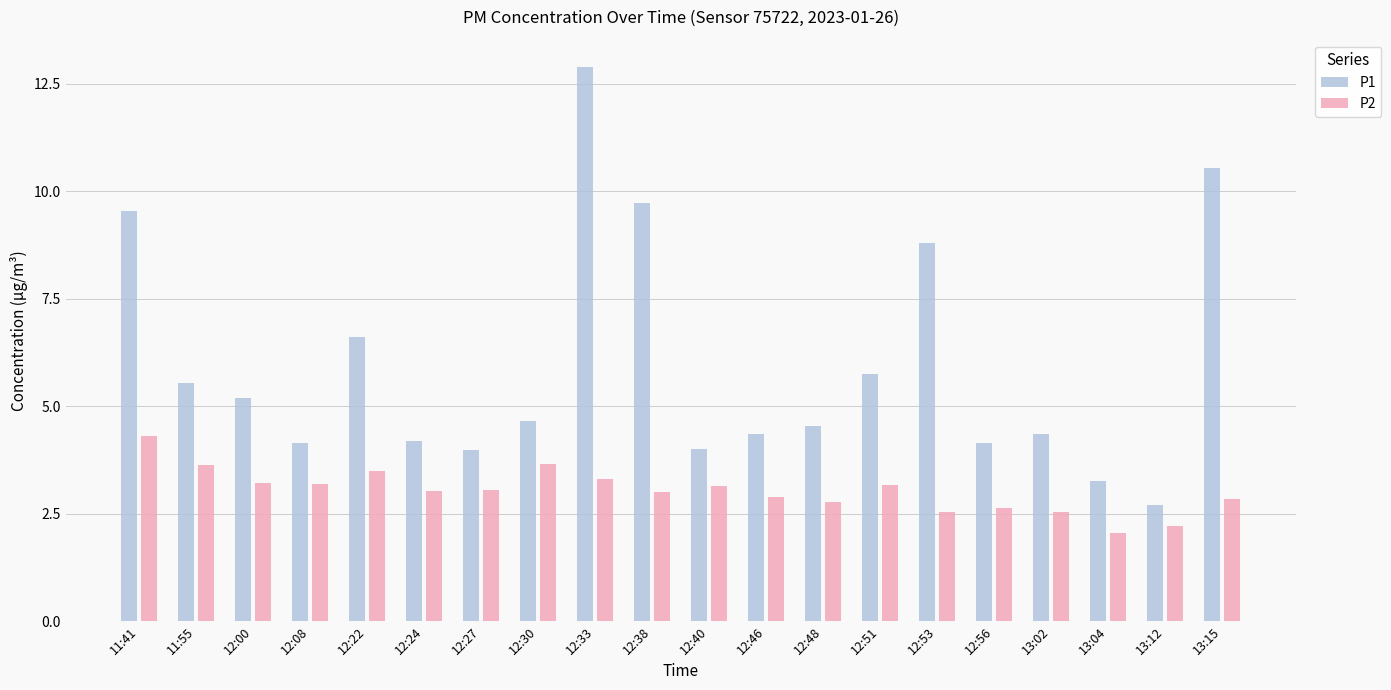

What position from the left is 12:30?

8